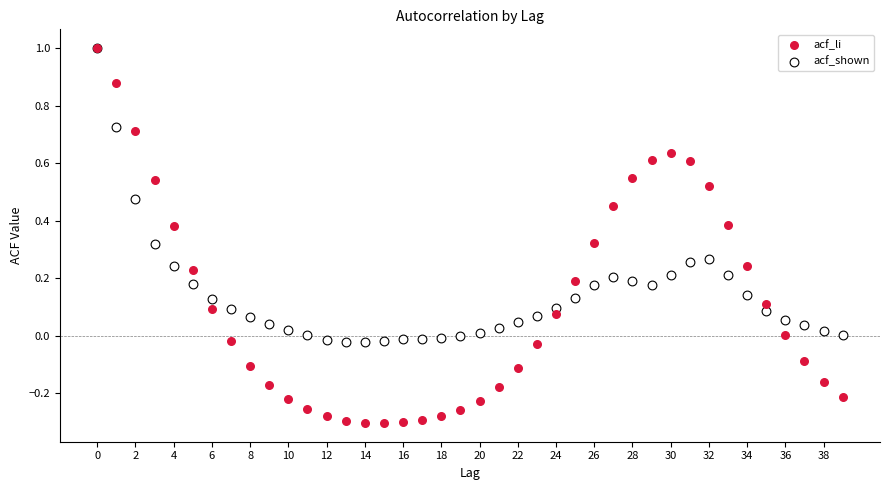

What are all the series names shown in the legend?

acf_li, acf_shown